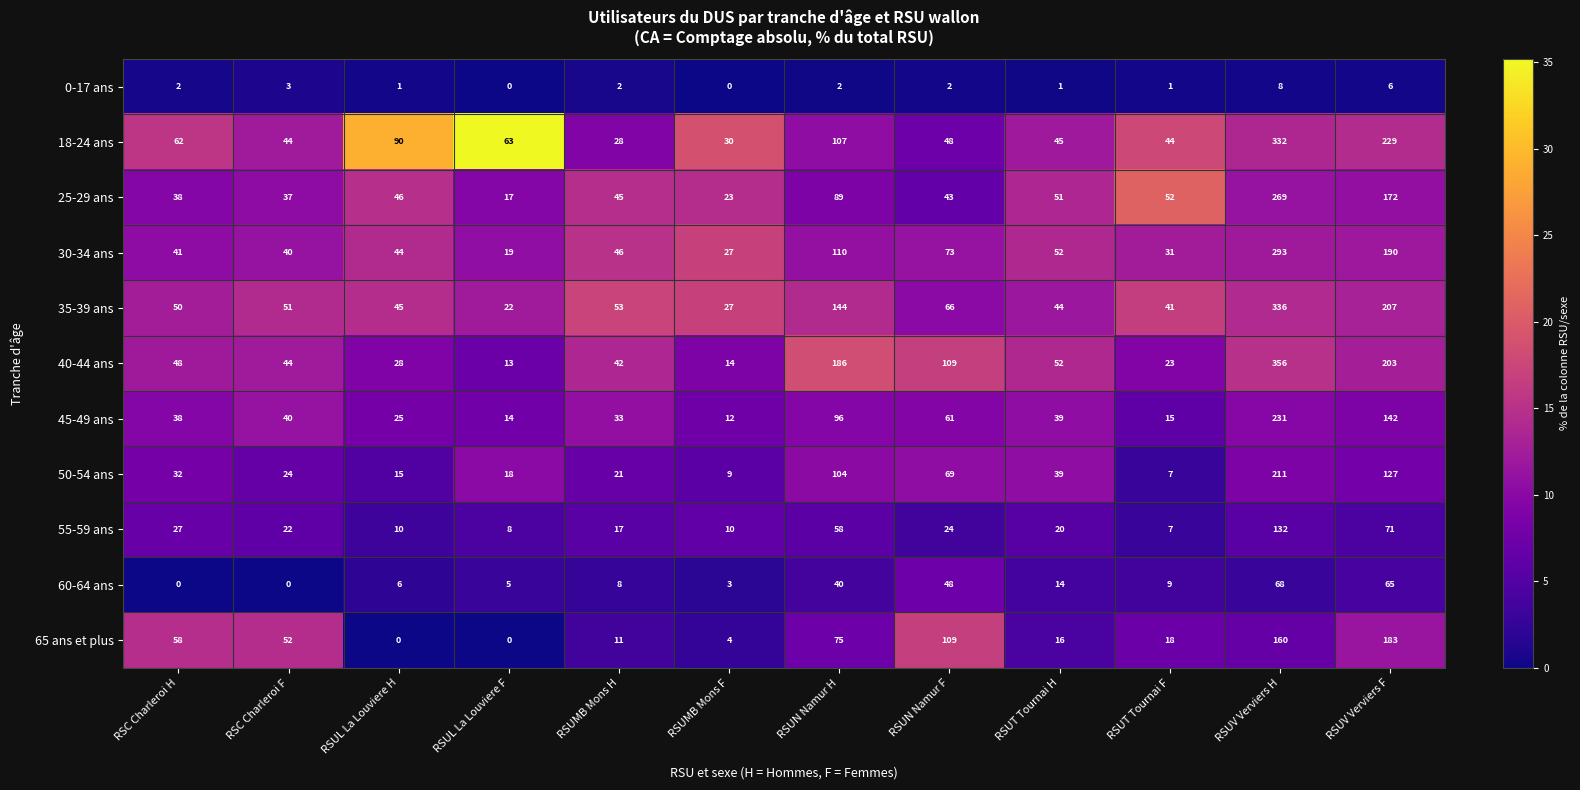

What is the maximum value shown in the chart?

356